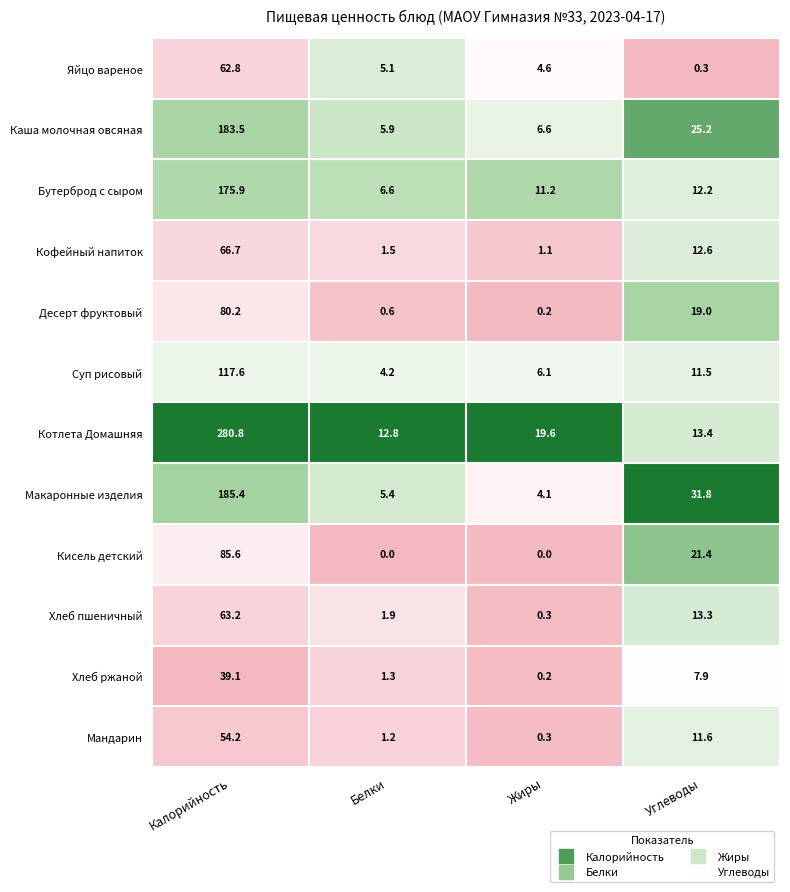

Rank the series by their maximum value, from highest to lowest.

Котлета Домашняя, Макаронные изделия, Каша молочная овсяная, Бутерброд с сыром, Суп рисовый, Кисель детский, Десерт фруктовый, Кофейный напиток, Хлеб пшеничный, Яйцо вареное, Мандарин, Хлеб ржаной